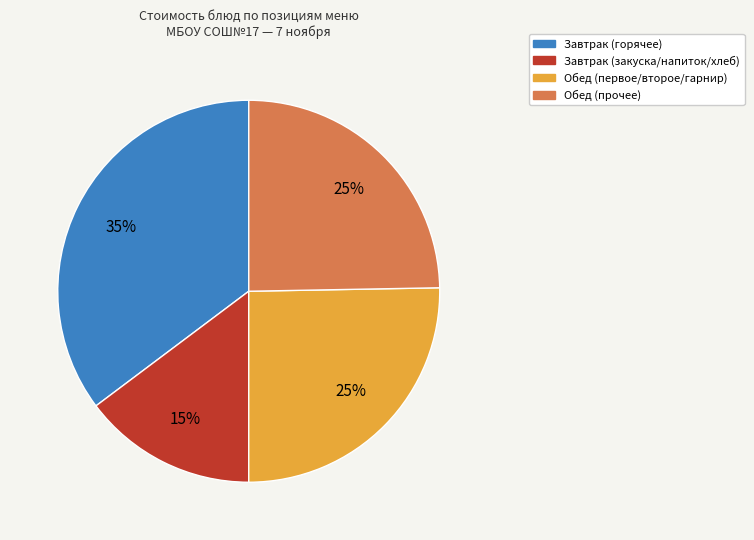

To the nearest percent, what is the difference between the largest and smallest slice percentages?

20%